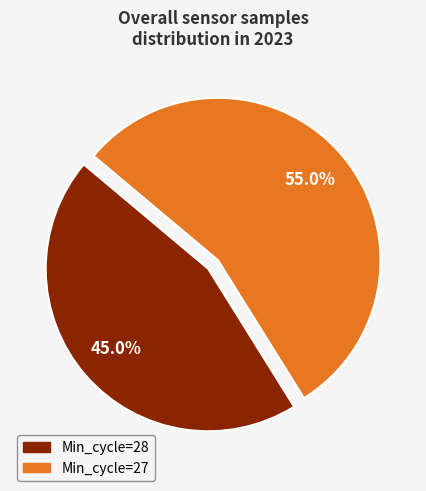

Is there any slice that represents more than half of the pie?

Yes